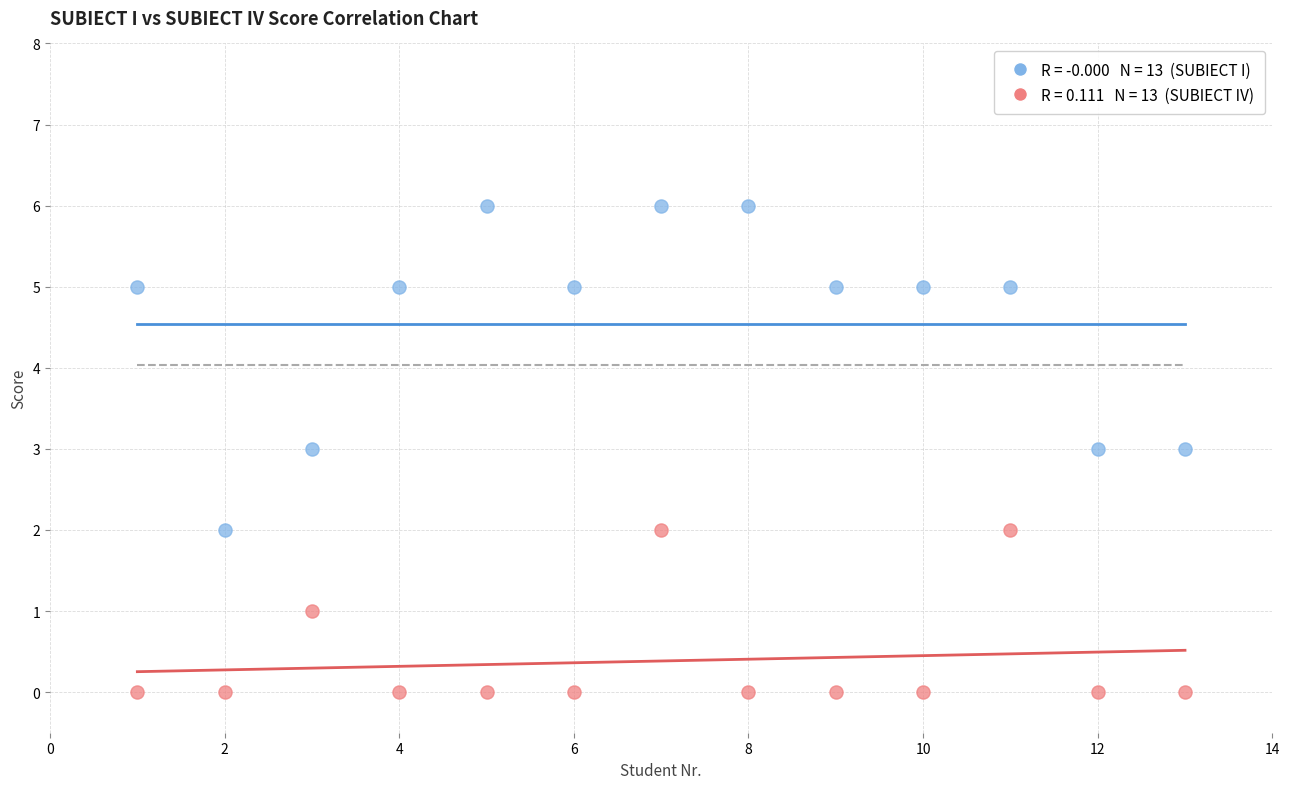

Across all data points, what is the range of Y values (max minus min)?

6